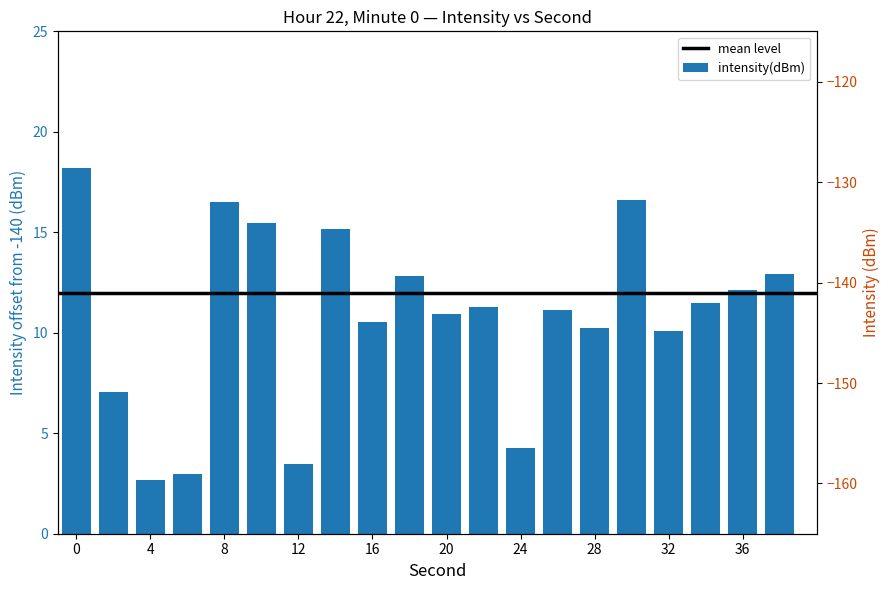

Approximately how many times larger is the value at 30 compared to 8?

1.0